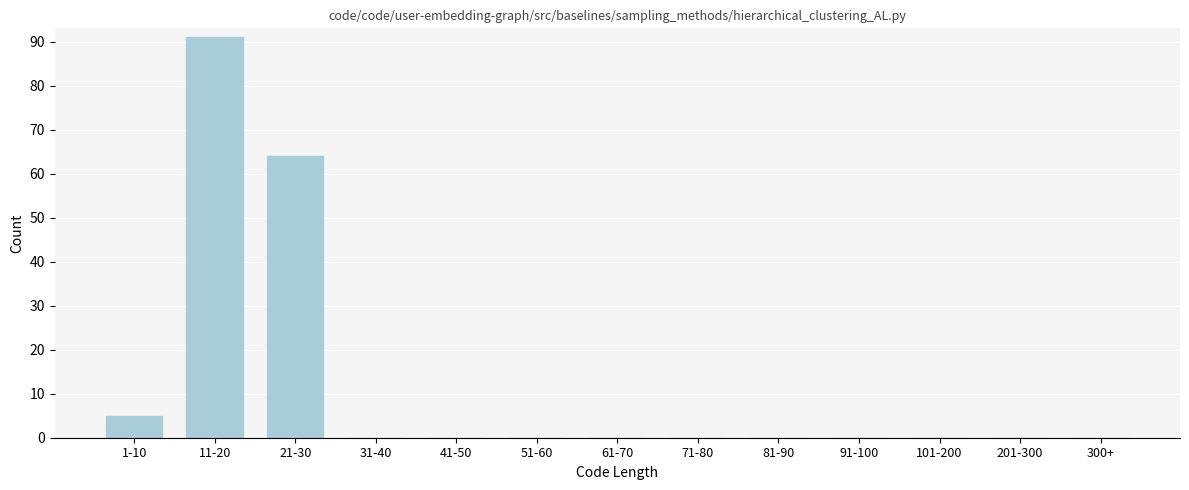

Reading left to right, extract all data points from this chart.

1-10=5	11-20=91	21-30=64	31-40=0	41-50=0	51-60=0	61-70=0	71-80=0	81-90=0	91-100=0	101-200=0	201-300=0	300+=0